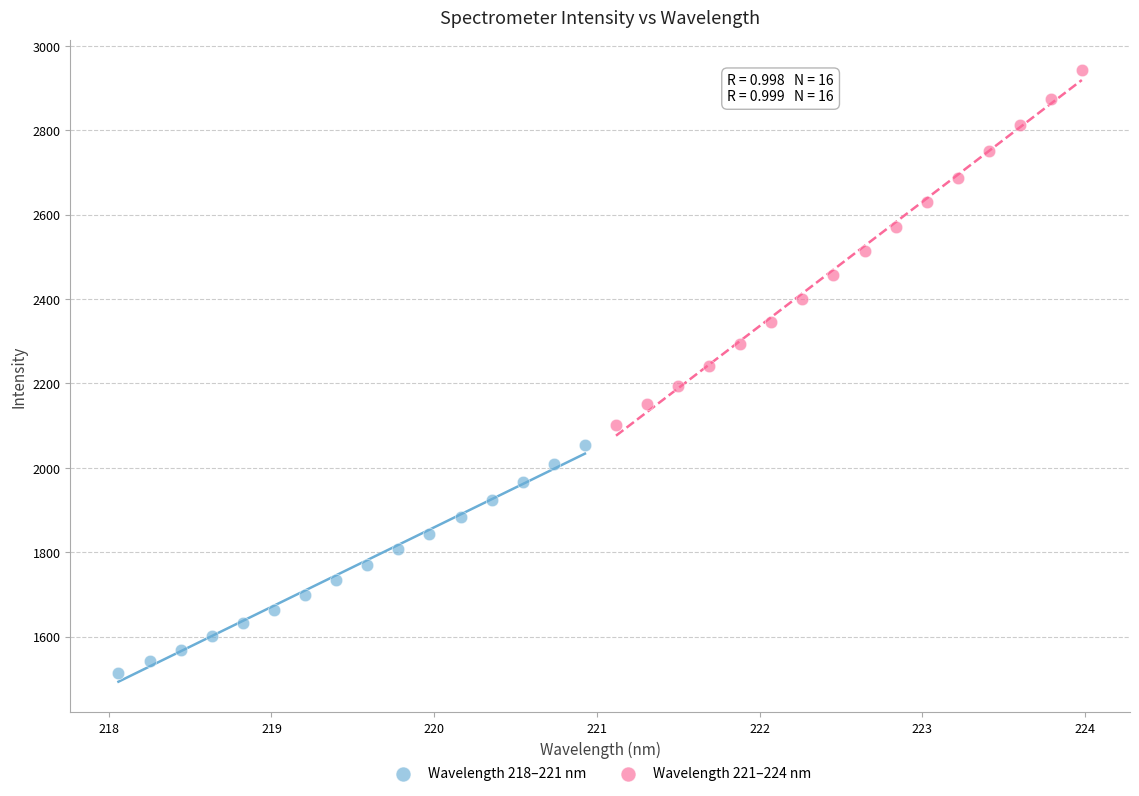

Which series reaches the minimum Y coordinate?

Wavelength 218–221 nm